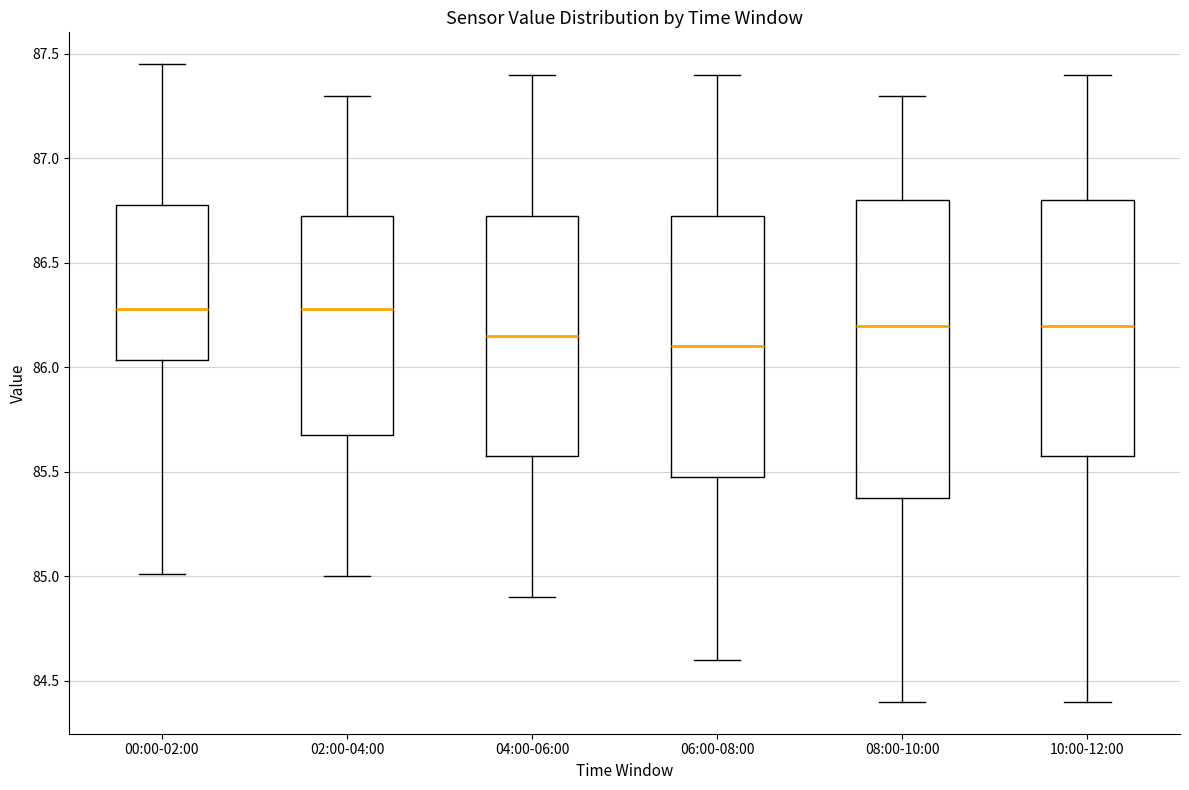

Where is the upper edge of the box for 08:00-10:00 on the y-axis? The values are not printed on the chart, so give them approximately, as read against the axis.

86.80